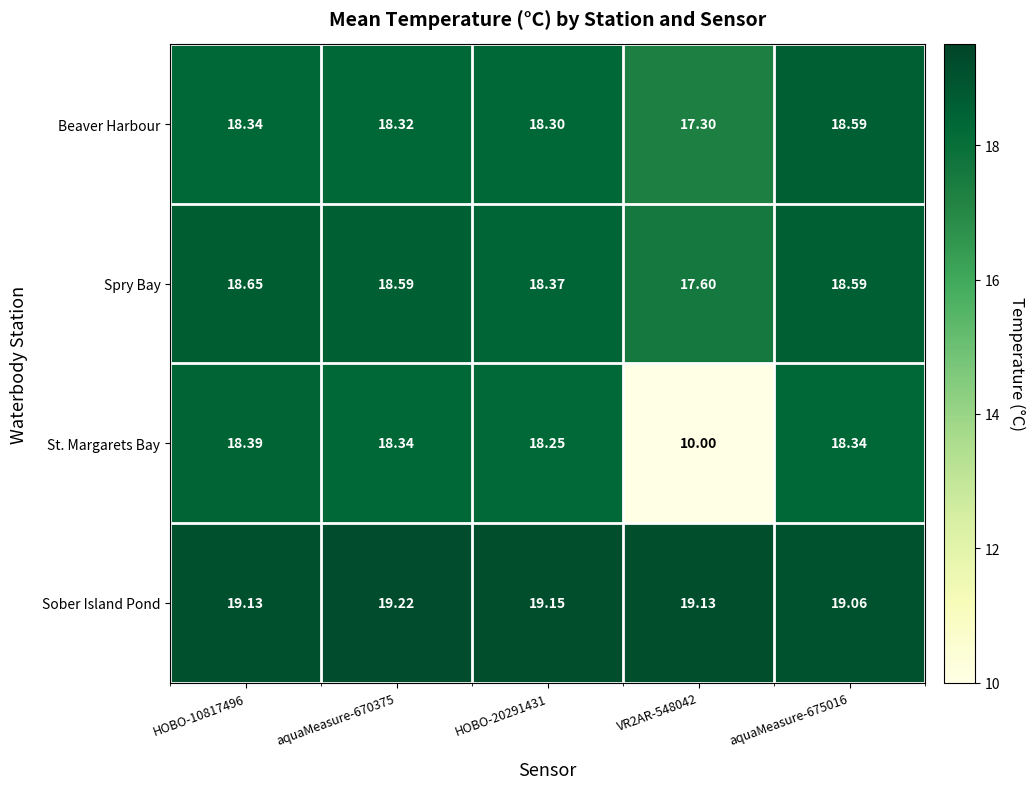

Which series has the largest total across all categories?

Sober Island Pond